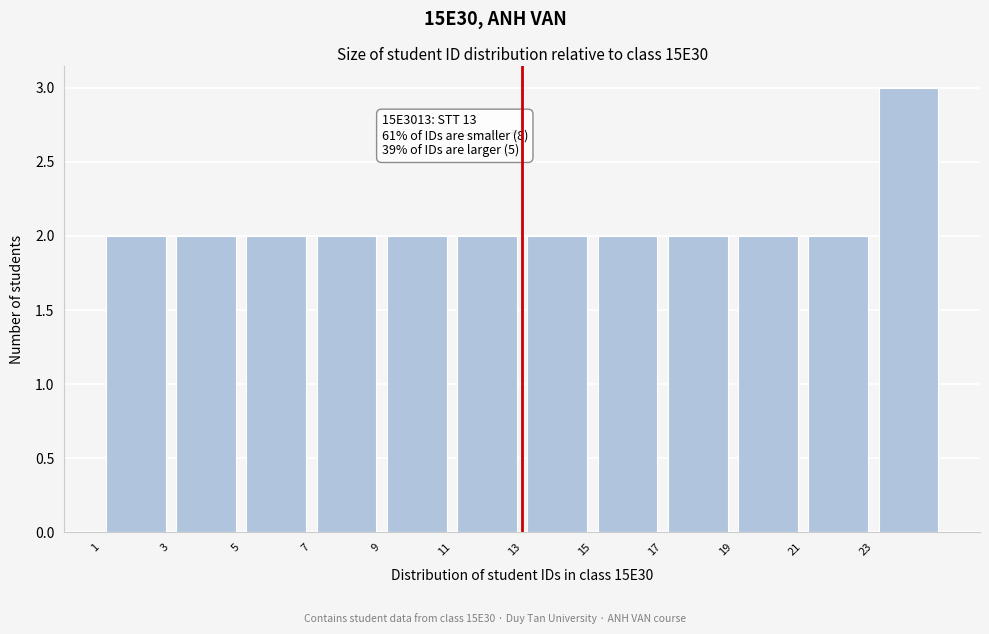

Over which range of the x-axis is the bar tallest?

23 to 25